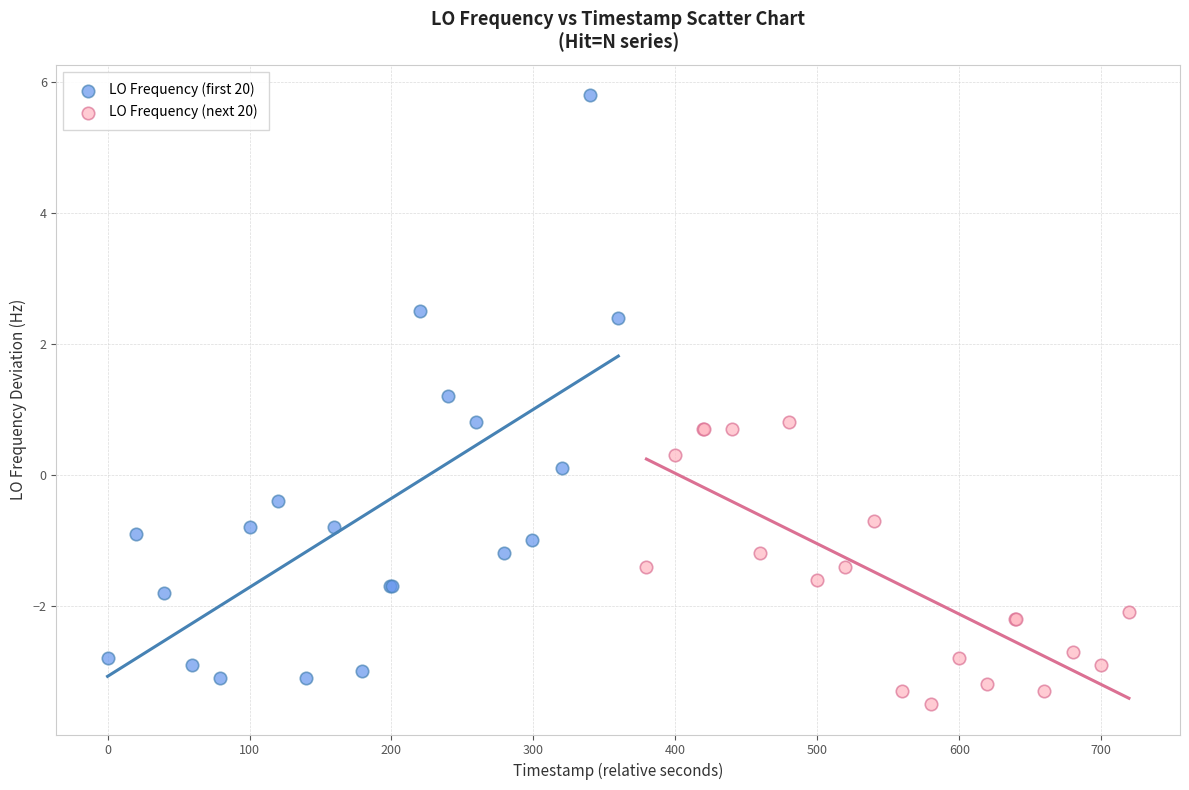

What are all the series names shown in the legend?

LO Frequency (first 20), LO Frequency (next 20)